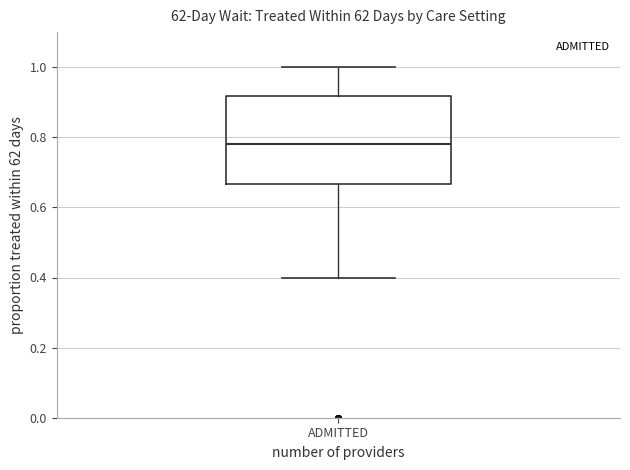

Read this box plot against the y-axis: the position of the median line, the range covered by the box, and the ends of both whiskers. The values are not printed on the chart, so give them approximately, as read against the axis.

median 0.78, box 0.66 to 0.92, whiskers 0.40 to 1.00